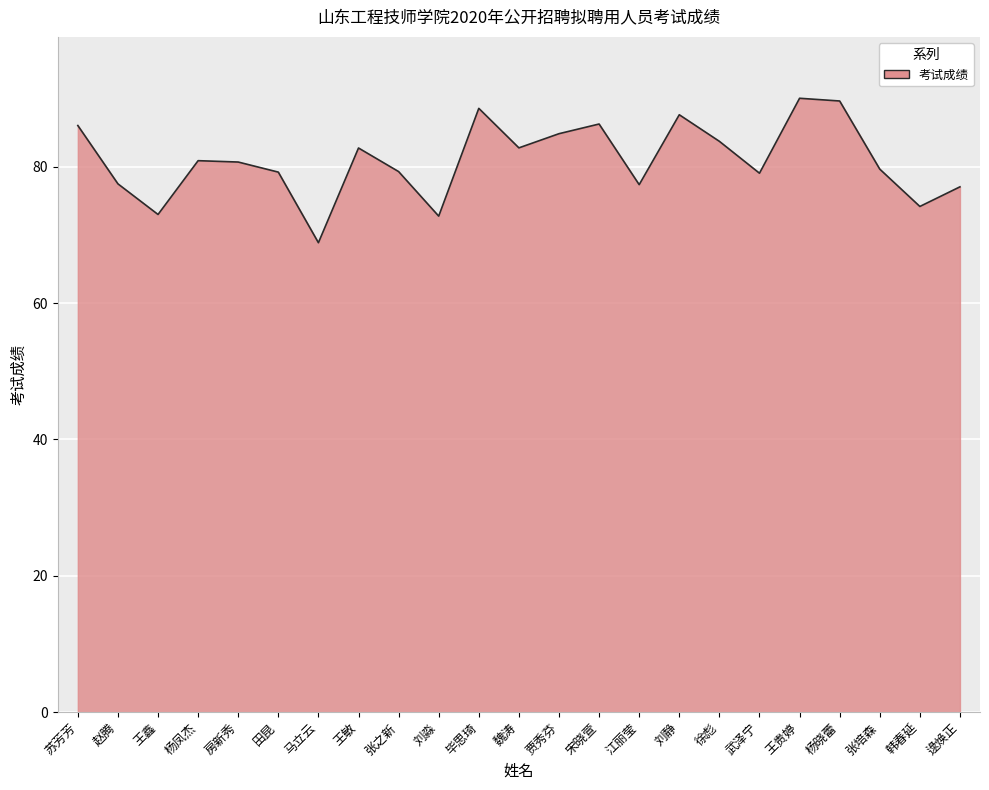

What position from the right is 张之新?

15